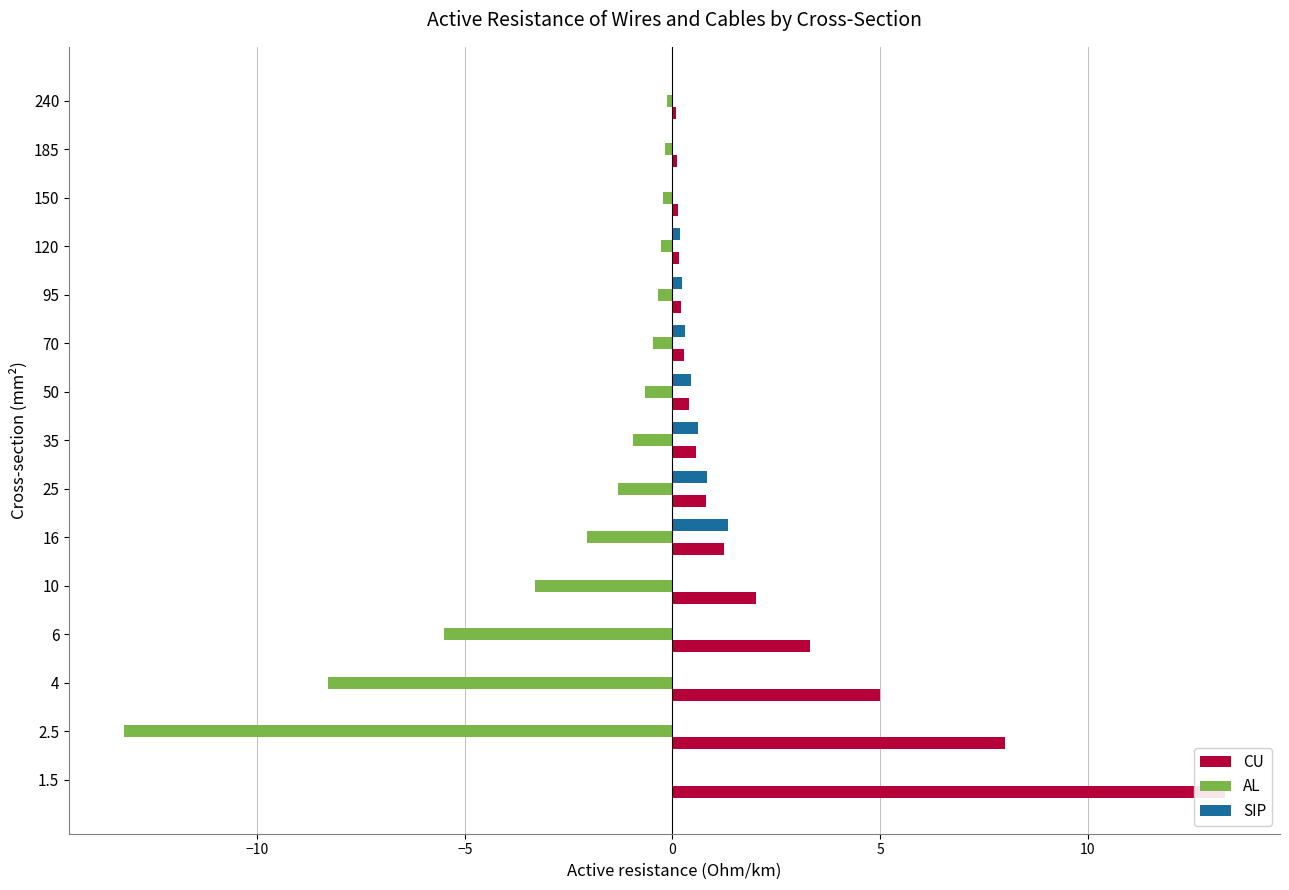

What are all the series names shown in the legend?

CU, AL, SIP